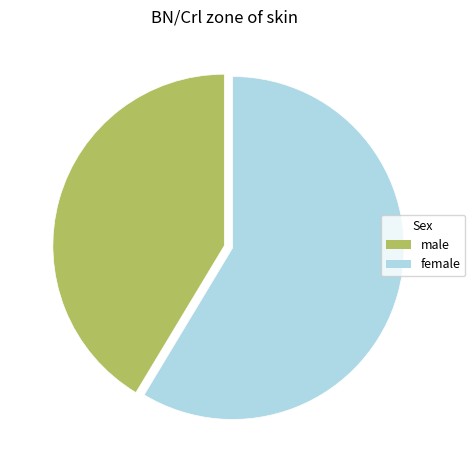

Rank the categories by value from highest to lowest.

female, male